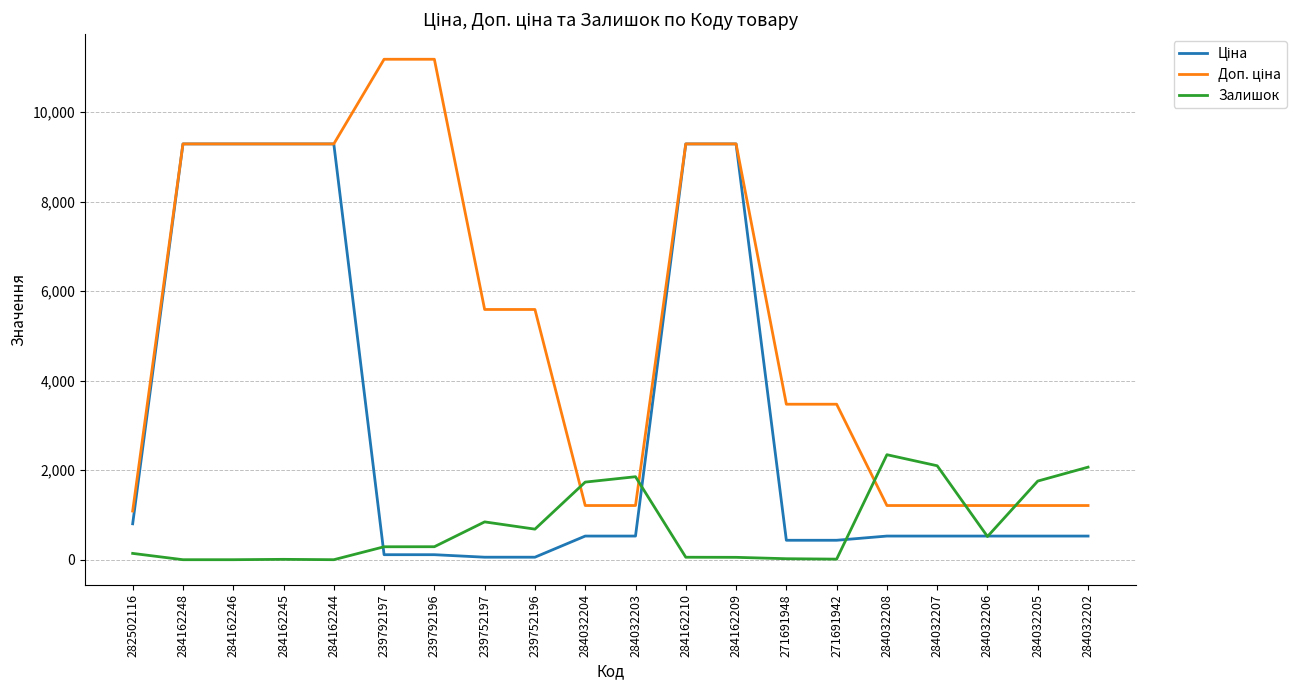

True or false: Залишок has a value of 1734.0 at 284032204.

True